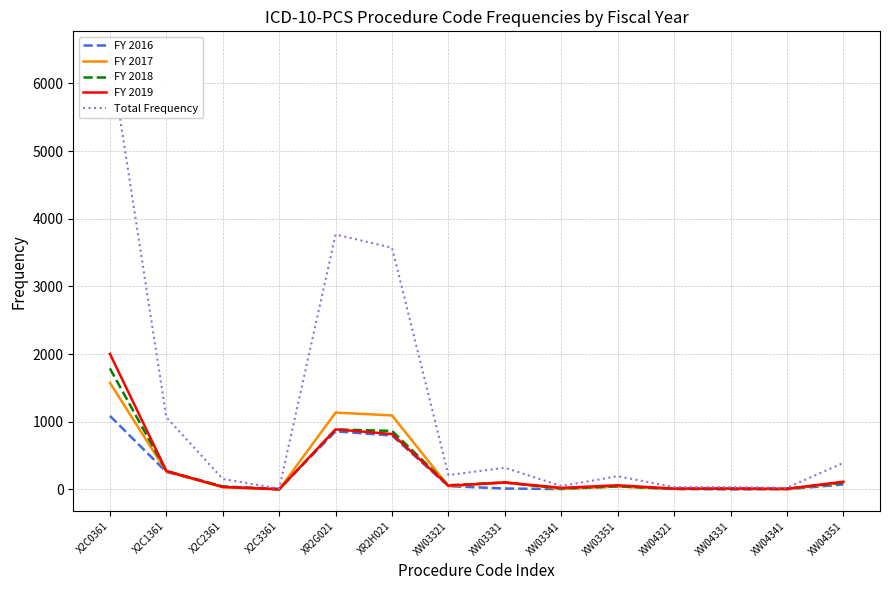

Reading left to right, extract all data points from this chart.

FY 2016: 1086	258	41	9	858	796	48	13	5	45	6	0	2	73
FY 2017: 1574	264	33	0	1135	1093	47	102	8	43	7	9	3	104
FY 2018: 1787	272	44	1	886	864	62	102	14	46	9	12	10	100
FY 2019: 2002	272	36	2	887	818	55	103	23	61	12	13	9	114
Total Frequency: 6446	1066	154	12	3766	3571	212	320	50	195	34	34	24	391